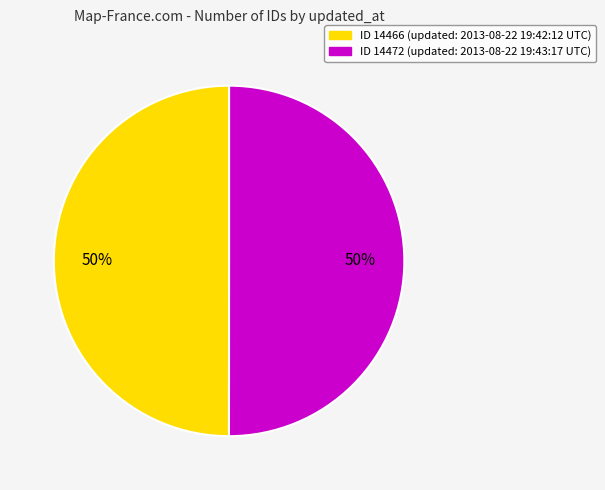

Do ID 14472 (updated: 2013-08-22 19:43:17 UTC) and ID 14466 (updated: 2013-08-22 19:42:12 UTC) together represent more than half of the pie?

Yes